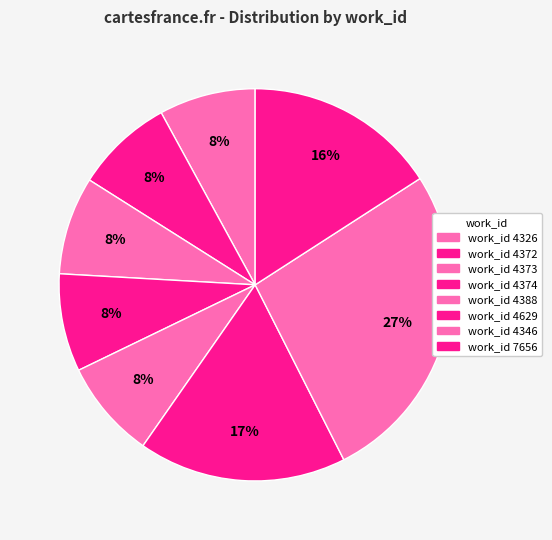

Is there any slice that represents more than half of the pie?

No